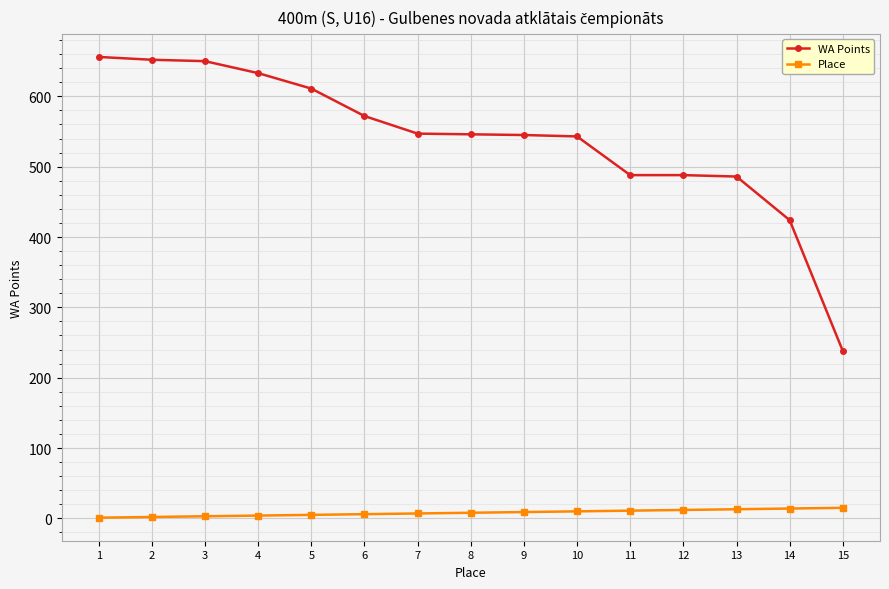

What is the sum of all Place values?

120